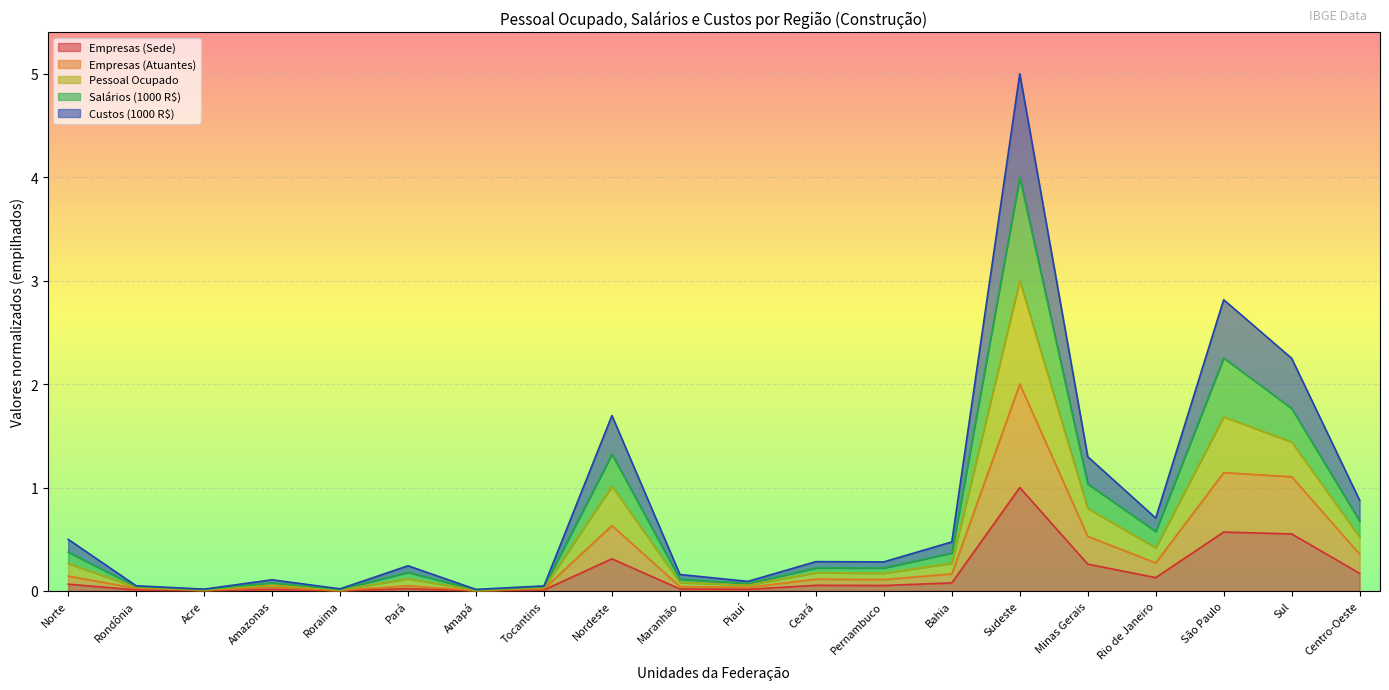

At which category is the sum across all series the highest?

Sudeste